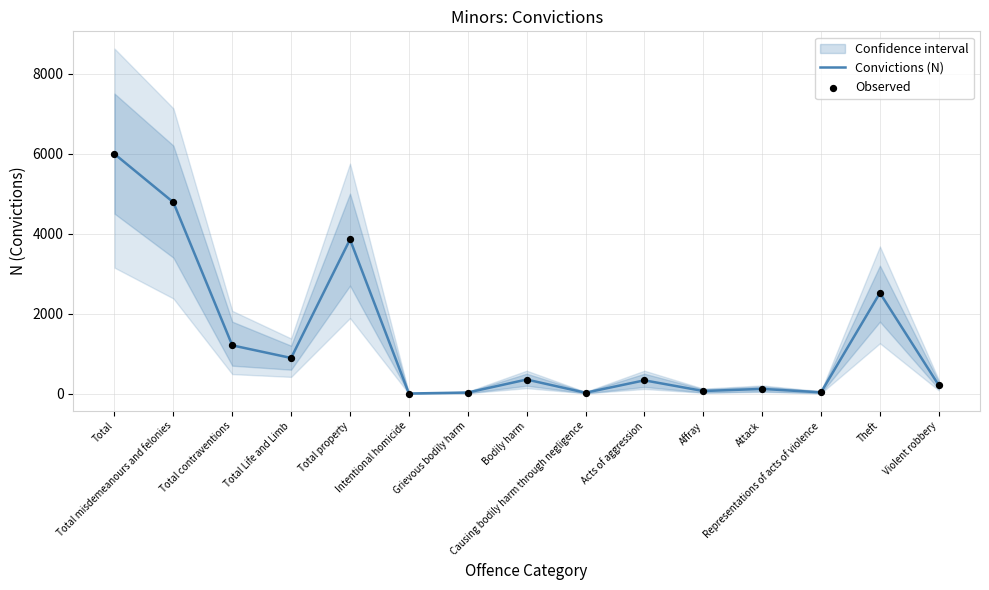

Is the value of Observed at Theft greater than the value of Convictions (N) at Causing bodily harm through negligence?

Yes